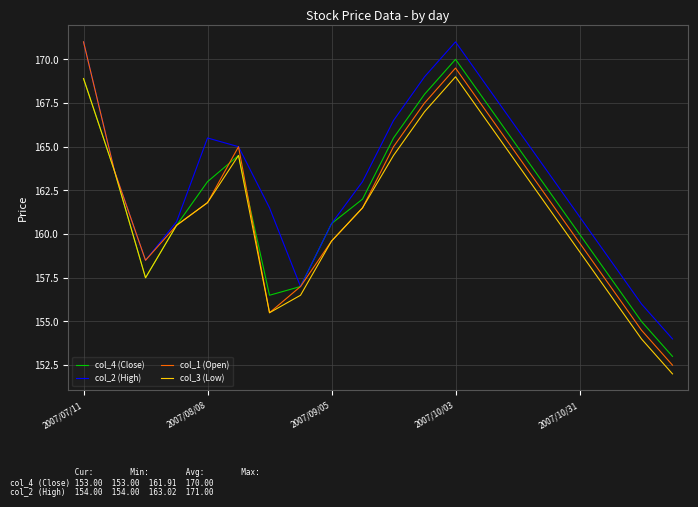

What are all the series names shown in the legend?

col_4 (Close), col_2 (High), col_1 (Open), col_3 (Low)